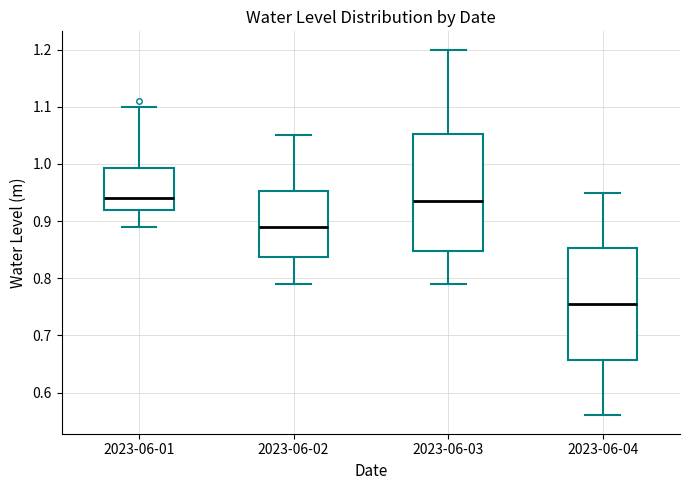

Reading left to right, read every box against the y-axis: the position of its median line, the range the box covers, and the ends of its whiskers. The values are not printed on the chart, so give them approximately, as read against the axis.

2023-06-01: median 0.94, box 0.92 to 0.99, whiskers 0.89 to 1.10
2023-06-02: median 0.89, box 0.84 to 0.95, whiskers 0.79 to 1.05
2023-06-03: median 0.94, box 0.85 to 1.05, whiskers 0.79 to 1.20
2023-06-04: median 0.76, box 0.66 to 0.85, whiskers 0.56 to 0.95